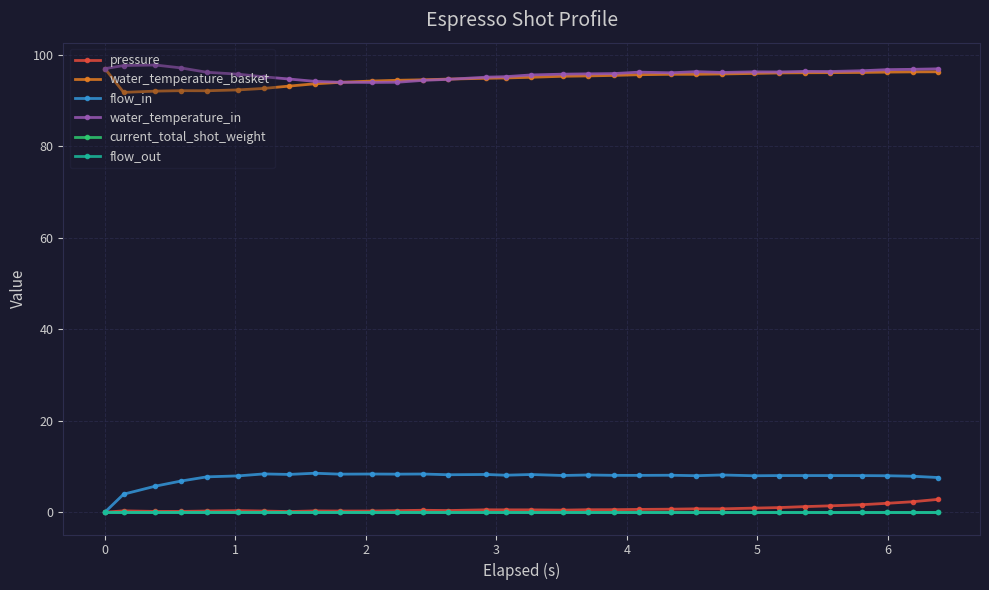

What is the sum of all pressure values?

22.2